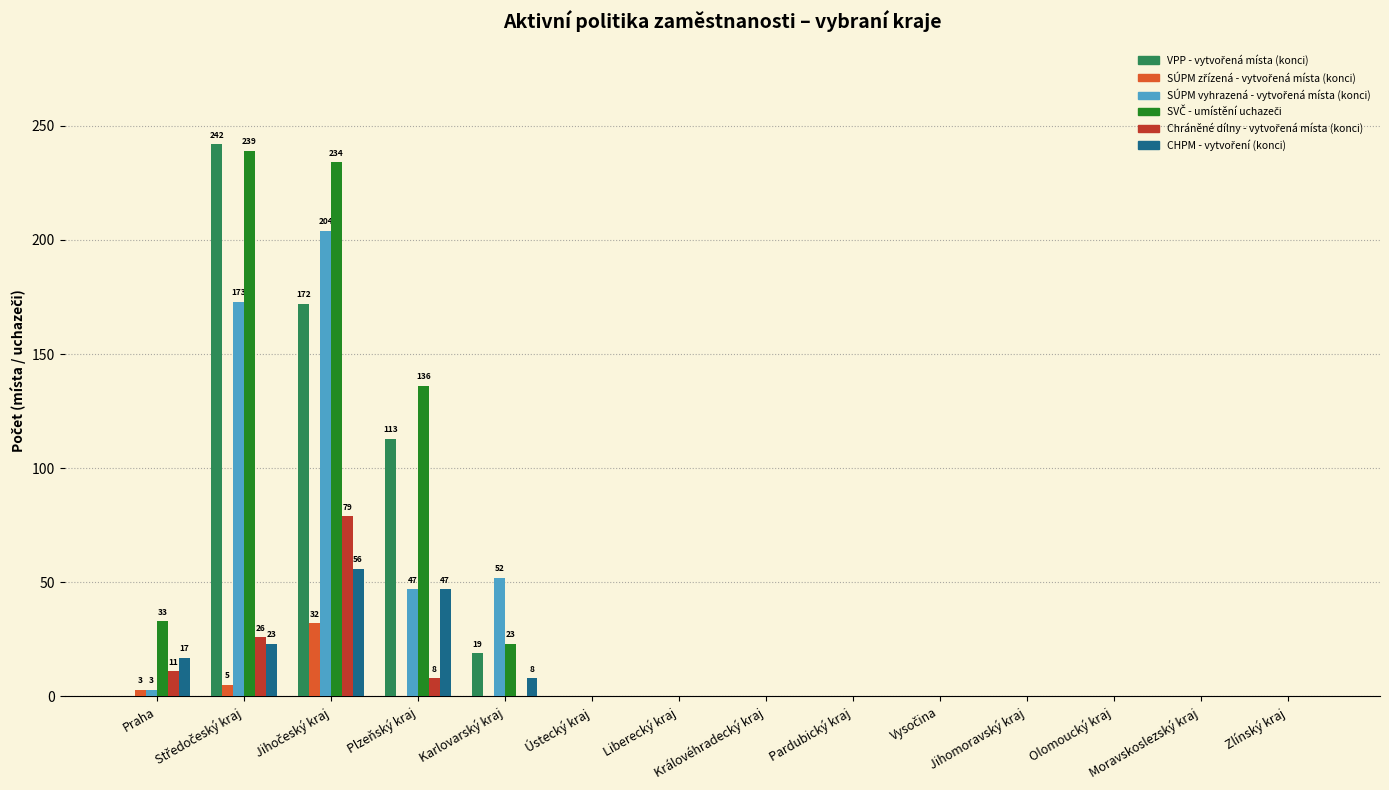

What is the greatest value displayed?

242